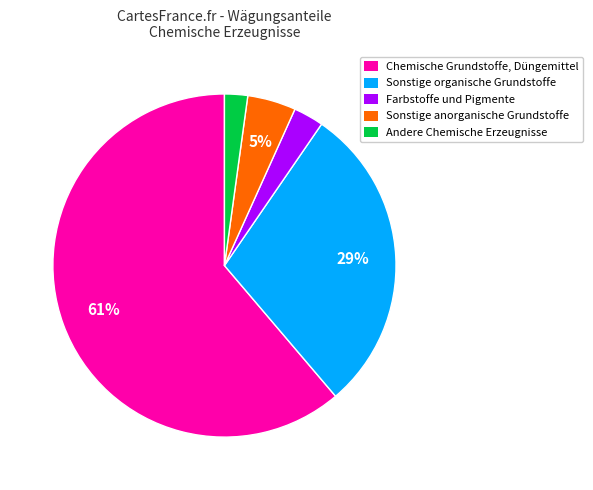

Between Andere Chemische Erzeugnisse and Sonstige organische Grundstoffe, which is larger?

Sonstige organische Grundstoffe